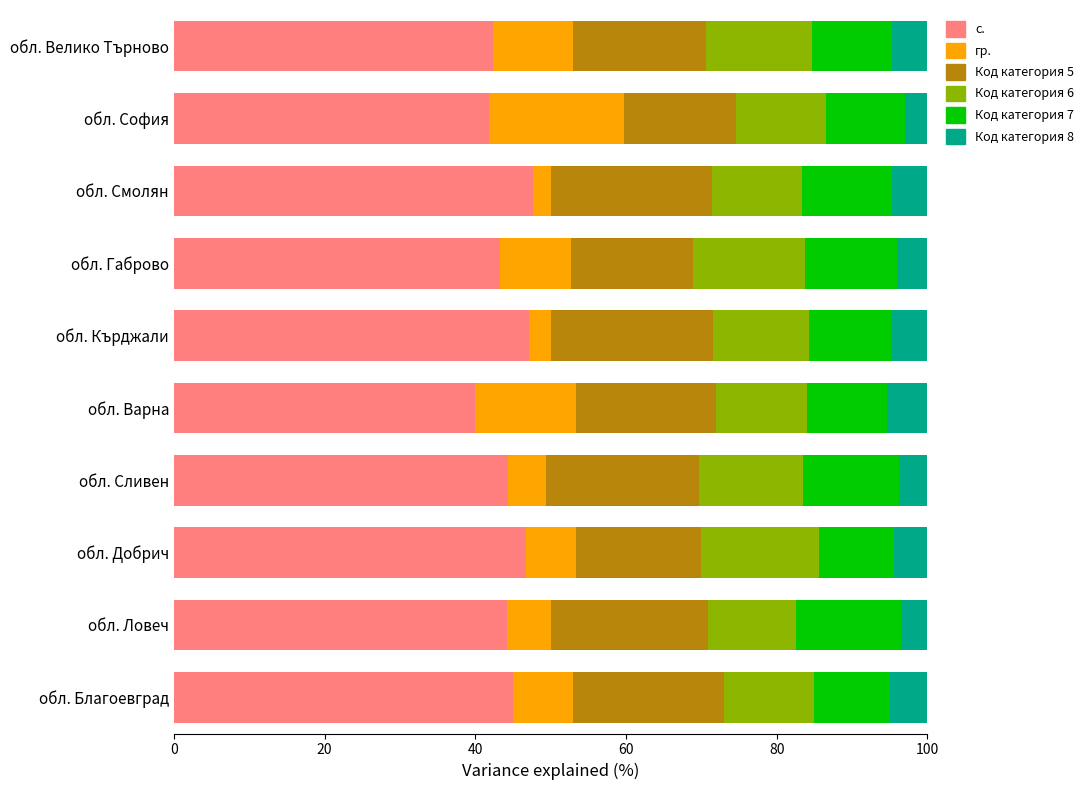

What value does the с. series have at обл. Смолян?

47.6